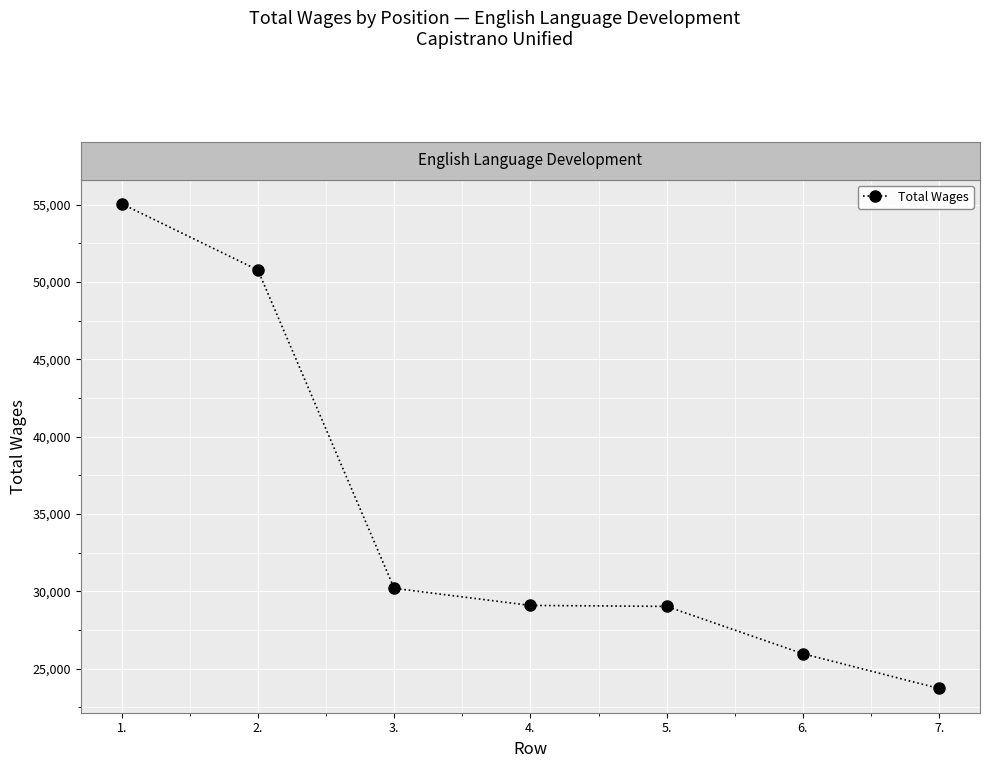

What is the approximate value at 1., to the nearest 100?

55100